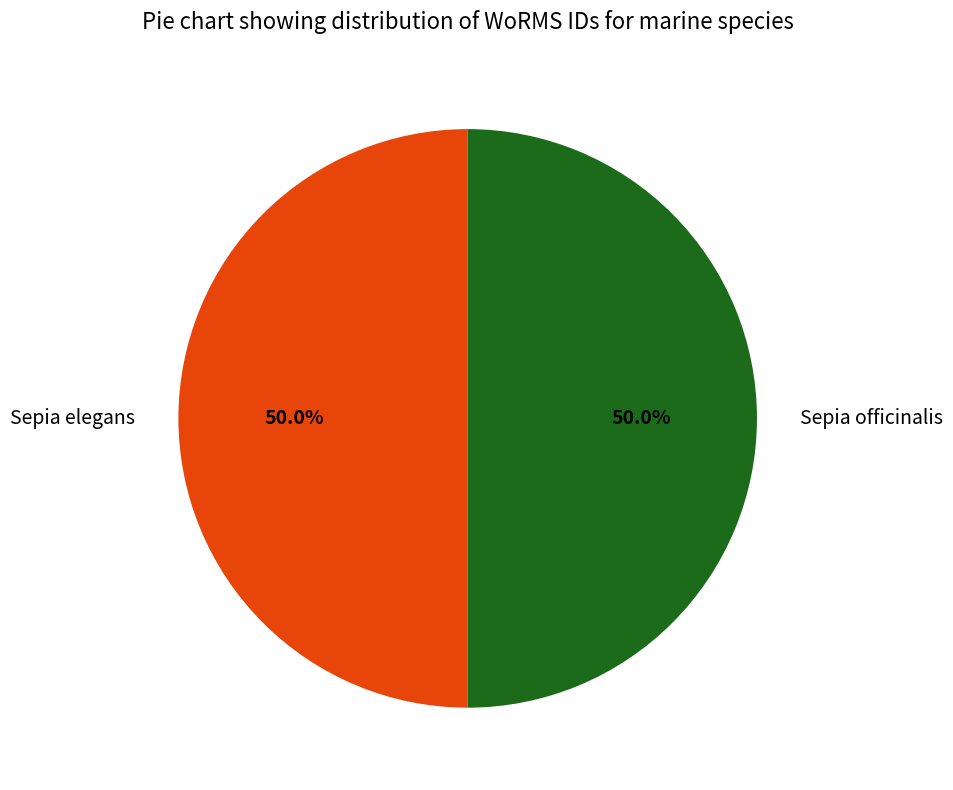

Do Sepia elegans and Sepia officinalis together represent more than half of the pie?

Yes